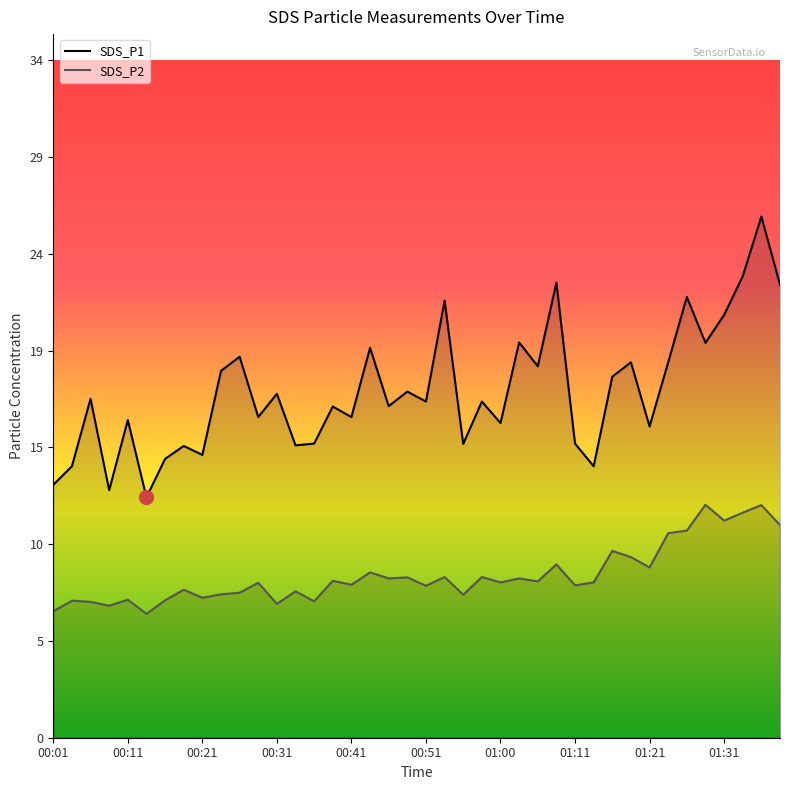

What is the spread (max minus min) of values at 01:36?

14.5